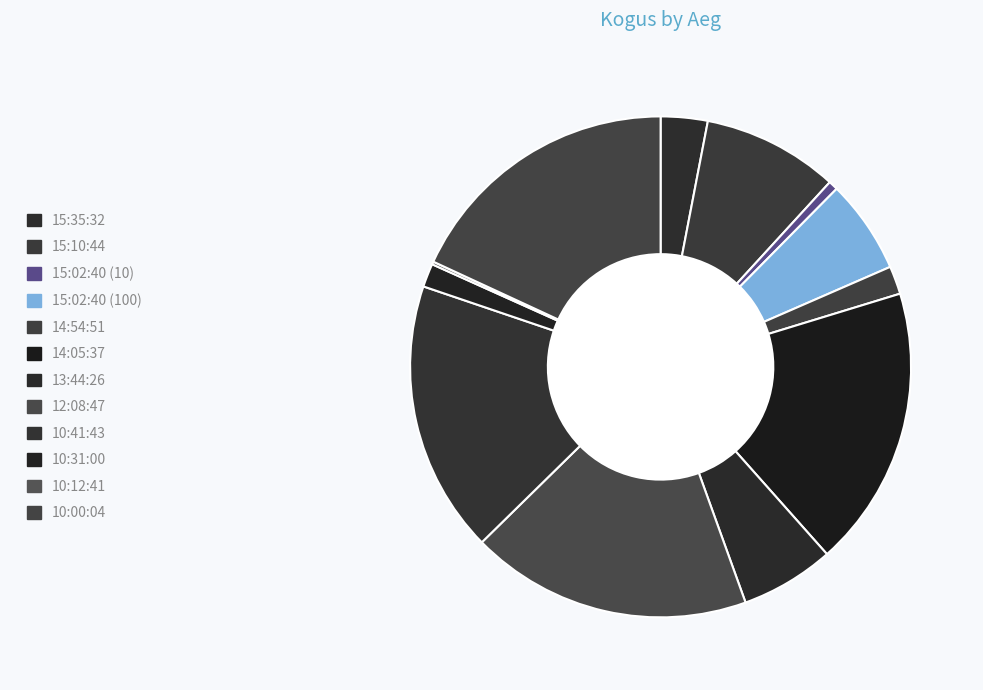

Which category has the smallest portion of the pie?

10:12:41